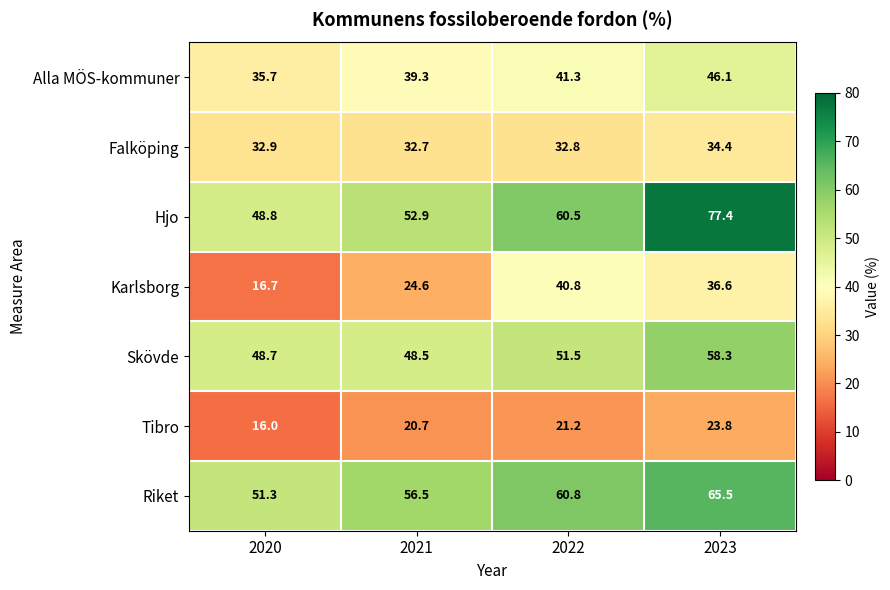

Which series changed the most between 2020 and 2023?

Hjo